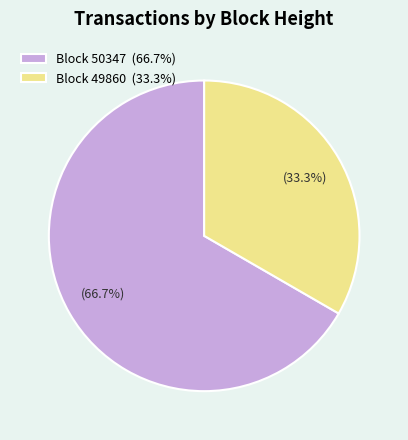

Does any single category account for the majority?

Yes